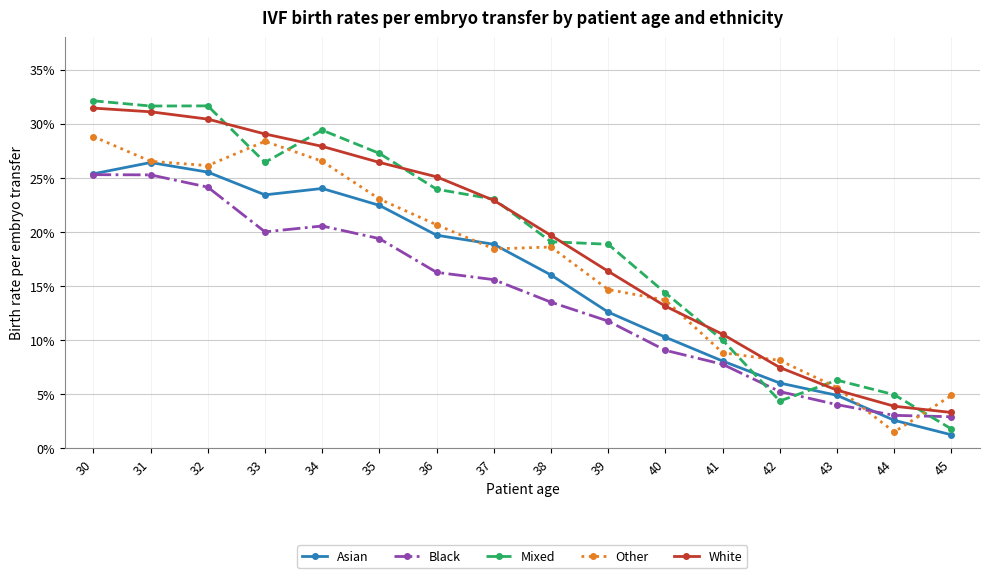

Is the value of Mixed at 45 greater than the value of White at 34?

No